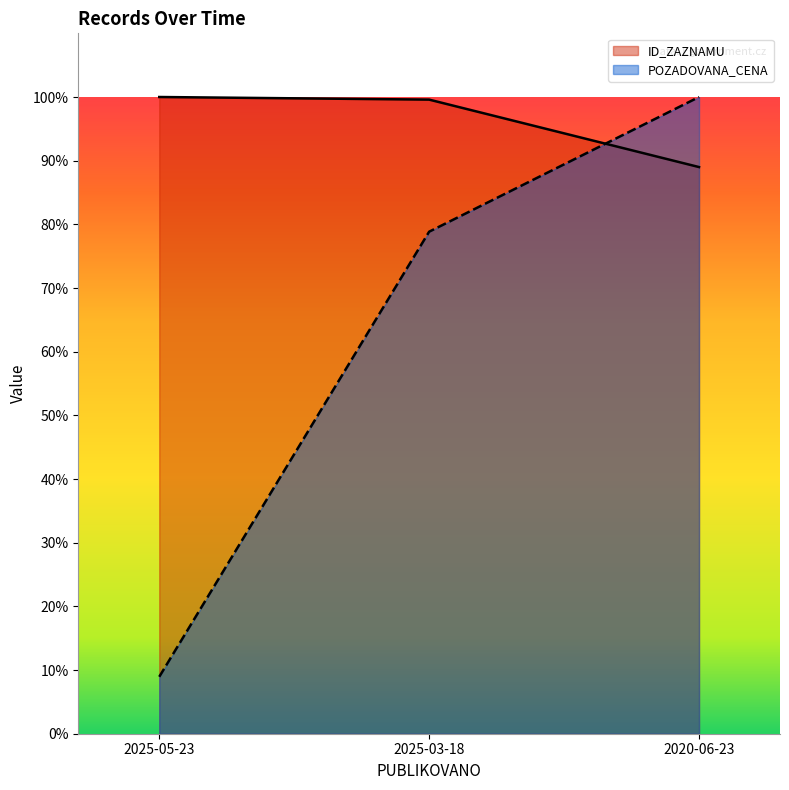

What is the highest value of the POZADOVANA_CENA series?

100.0